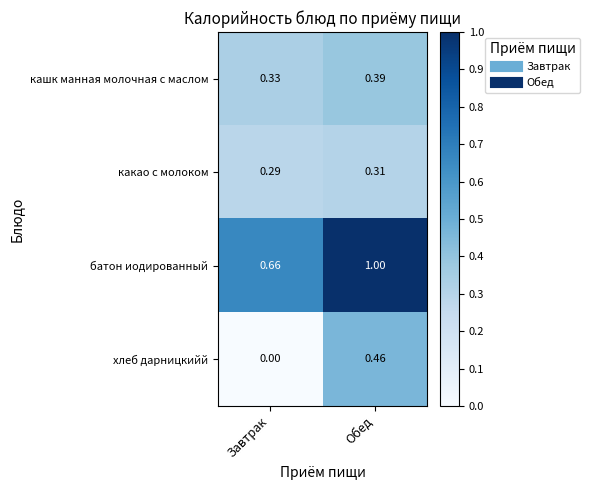

At Обед, list the series in order from smallest to largest.

какао с молоком, кашк манная молочная с маслом, хлеб дарницкийй, батон иодированный